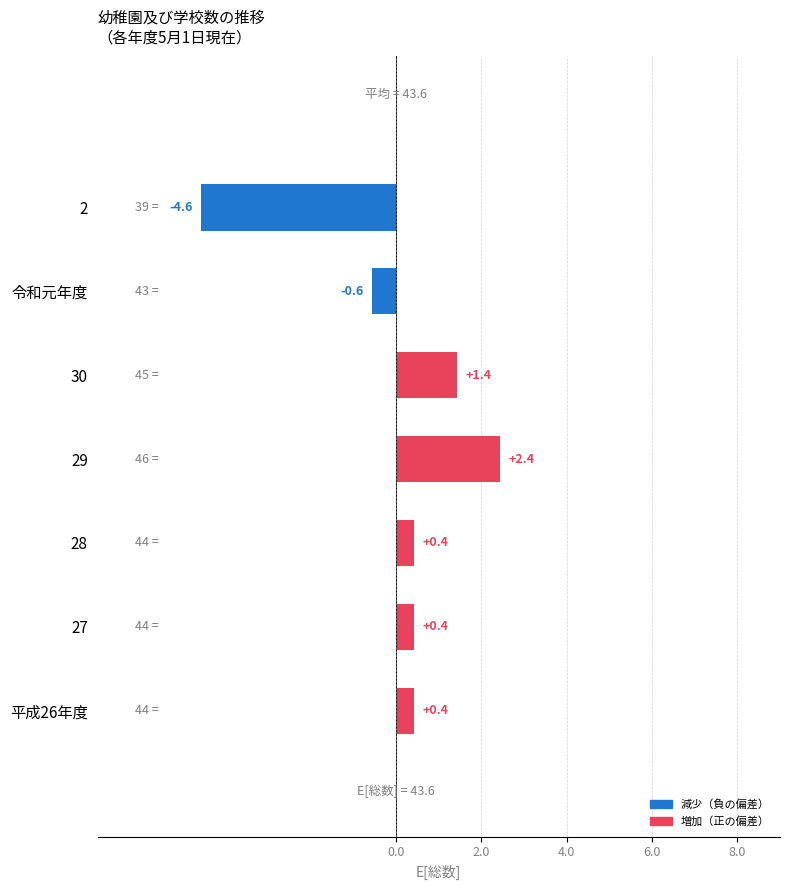

What is the maximum value shown in the chart?

2.4